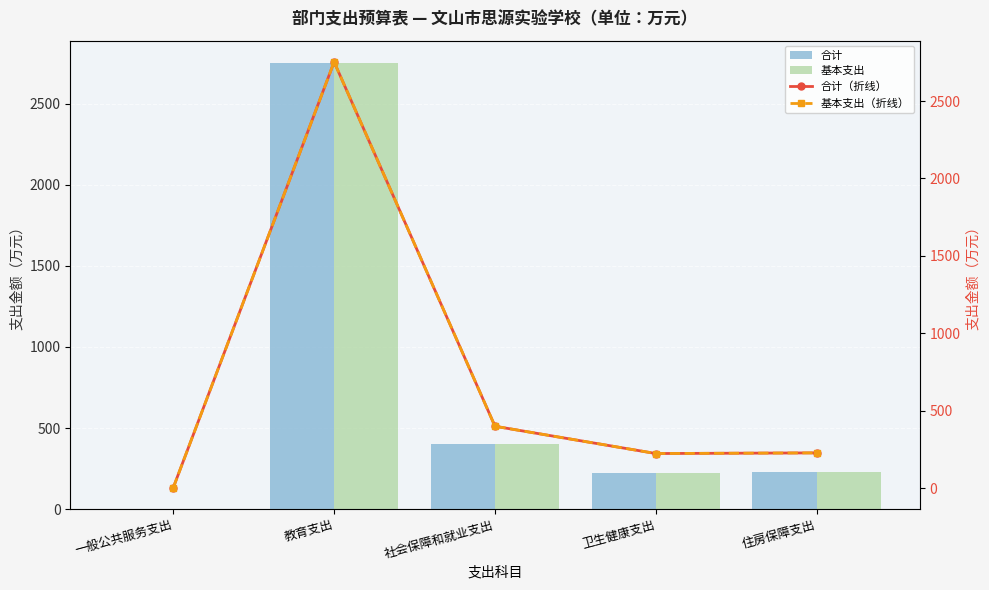

Which series has the largest total across all categories?

合计